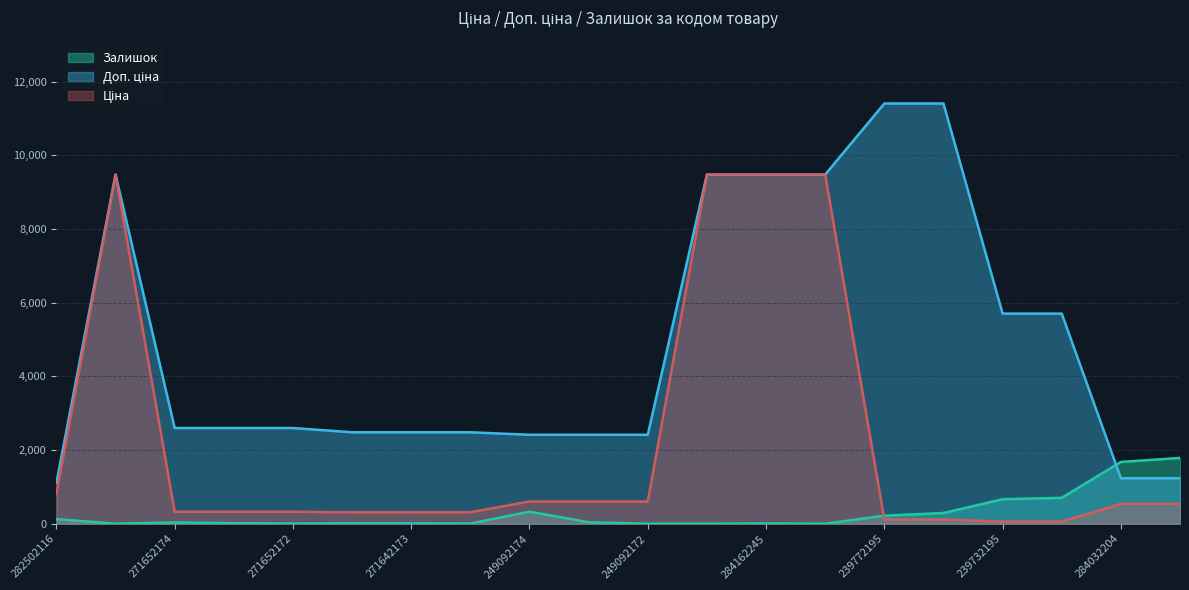

True or false: Залишок has a value of 48.5 at 239772195.

False